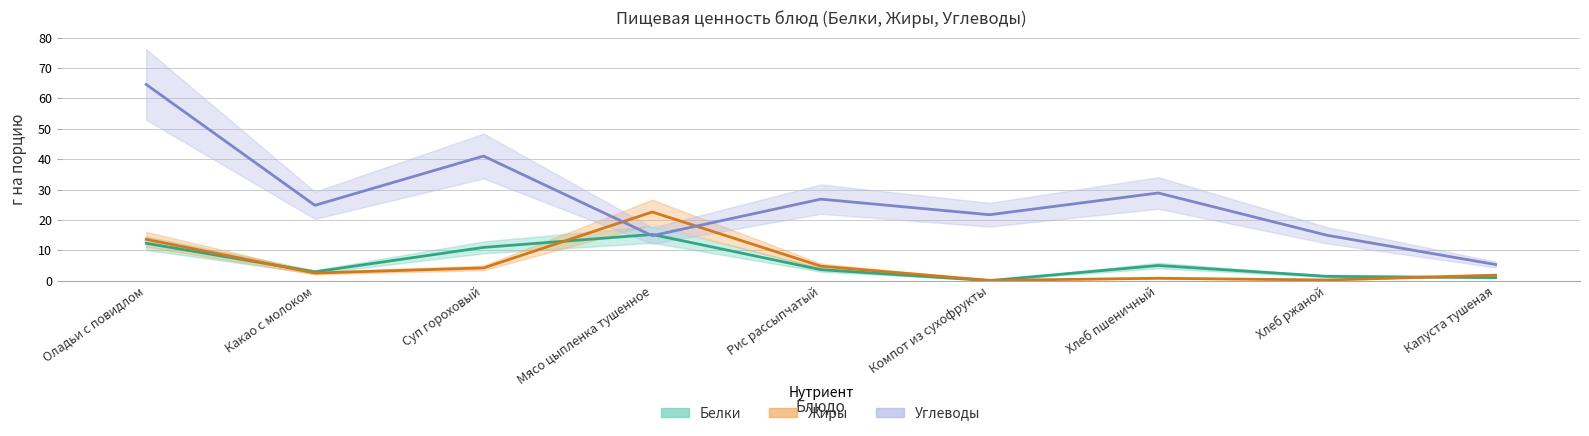

What is the label of the 3rd point from the right?

Хлеб пшеничный